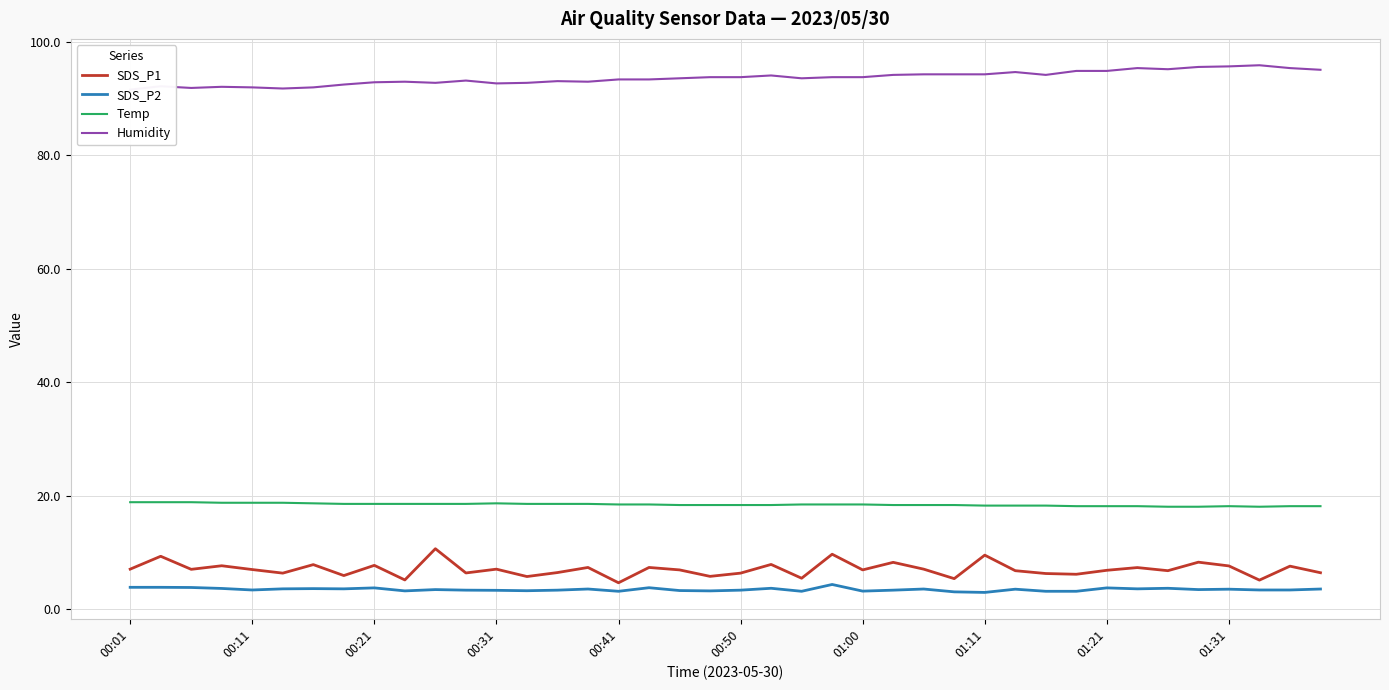

The value of Temp at 00:41 is 30.6. True or false?

False